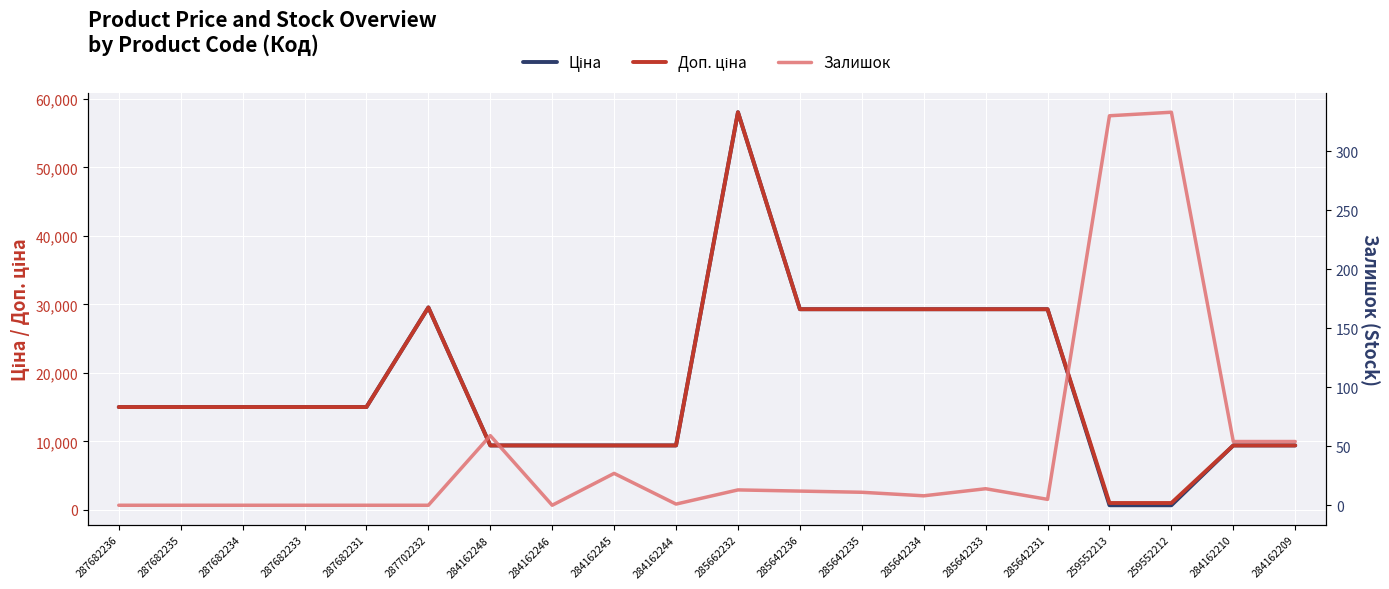

True or false: Залишок has a value of -146.1 at 287682233.

False